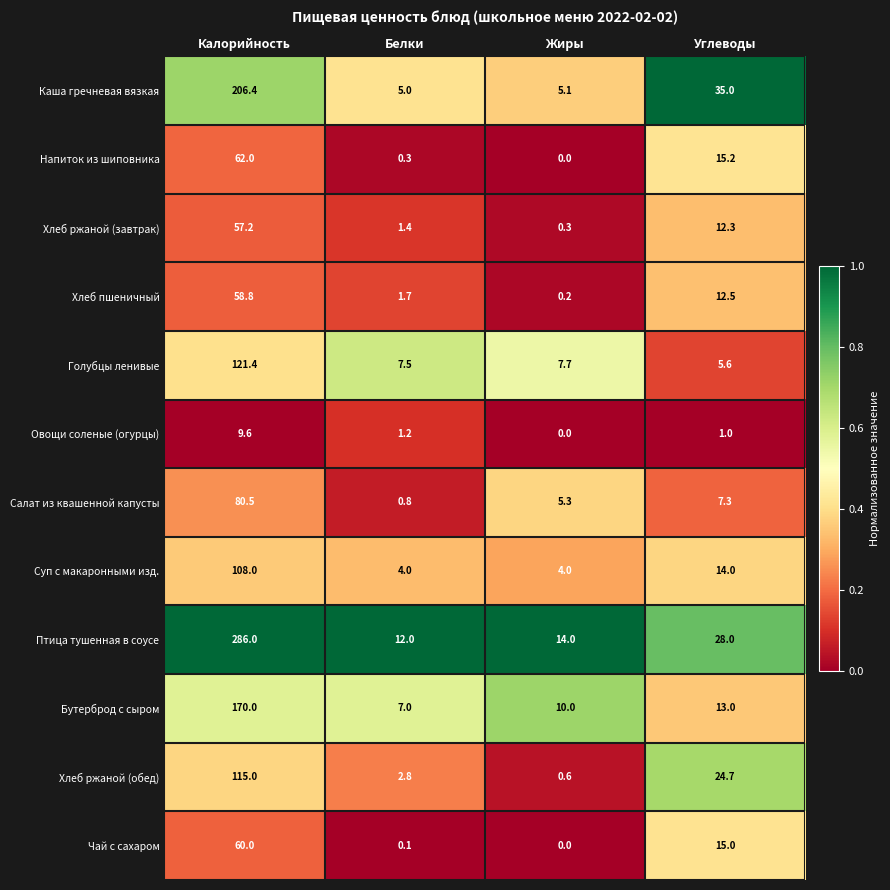

What is the difference between the highest and lowest values at Белки?

11.9